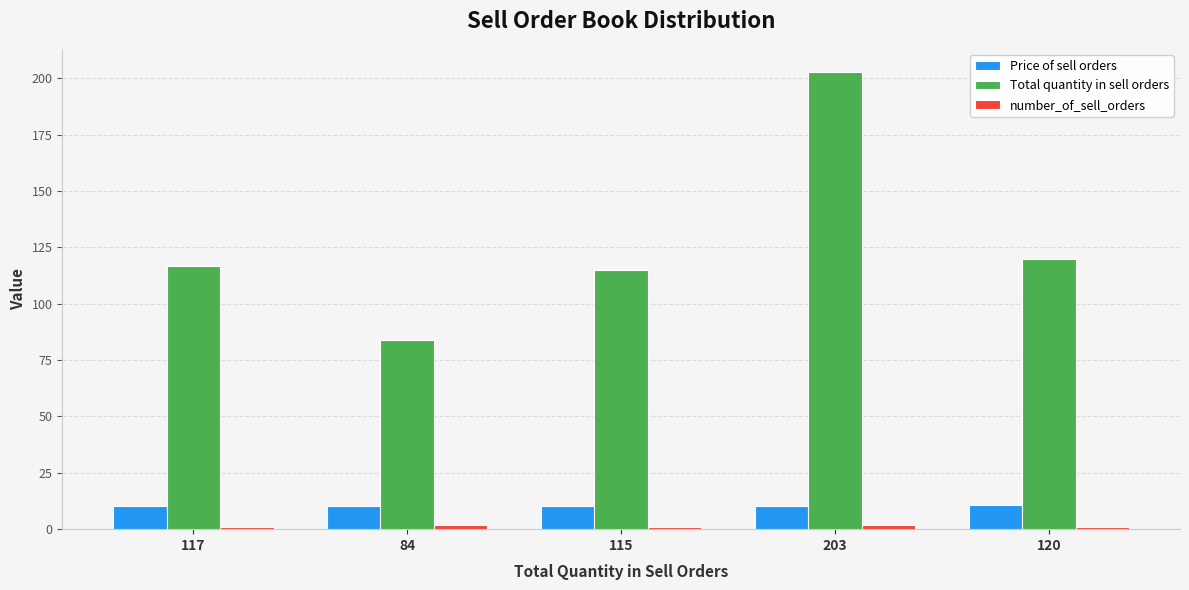

How many bars are there in total?

15